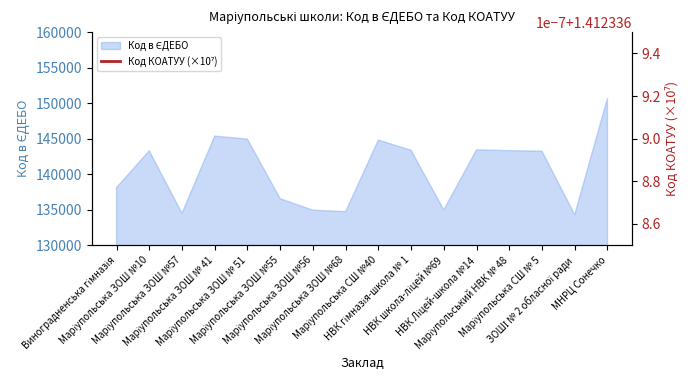

Reading left to right, transcribe all the data shown in this chart.

Виноградненська гімназія=138106	Маріупольська ЗОШ №10=143291	Маріупольська ЗОШ №57=134491	Маріупольська ЗОШ № 41=145362	Маріупольська ЗОШ № 51=144937	Маріупольська ЗОШ №55=136539	Маріупольська ЗОШ №56=134933	Маріупольська ЗОШ №68=134722	Маріупольська СШ №40=144802	НВК гімназія-школа № 1=143368	НВК школа-ліцей №69=134962	НВК Ліцей-школа №14=143431	Маріупольський НВК № 48=143310	Маріупольська СШ № 5=143240	ЗОШІ № 2 обласної ради=134293	МНРЦ Сонечко=150663